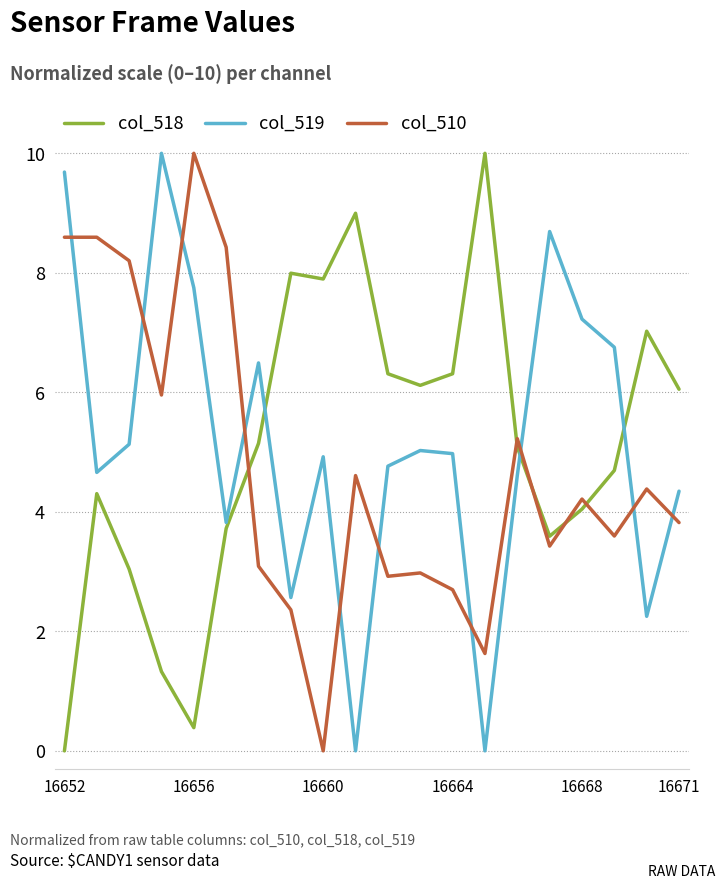

What is the highest value of the col_519 series?

10.0